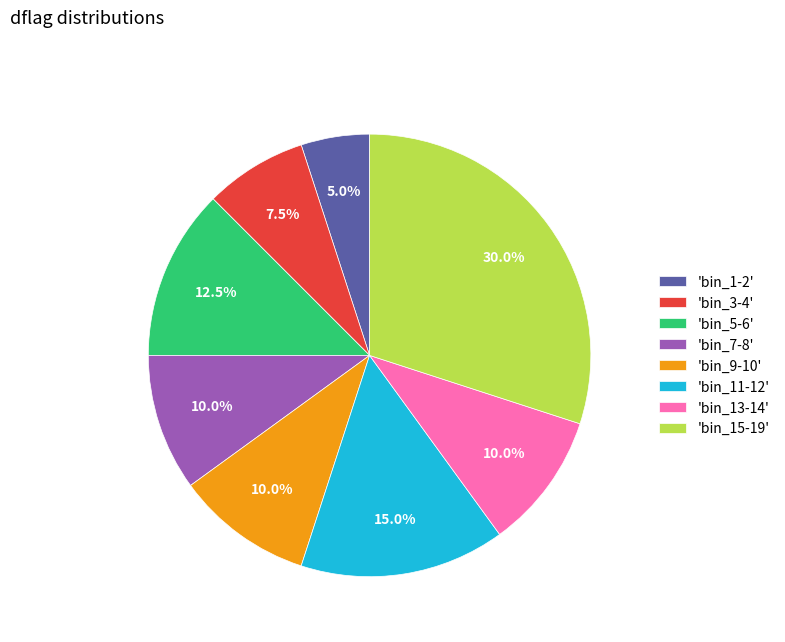

Does any single category account for the majority?

No